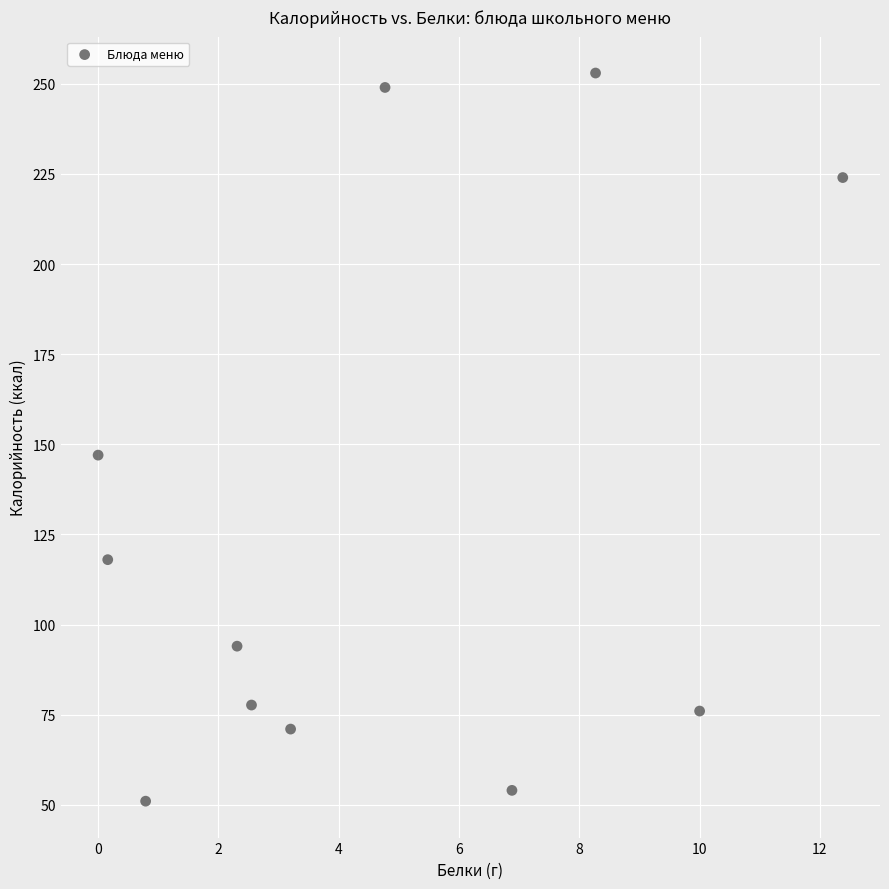

What Y value in the scatter plot is closest to 152?

147.0